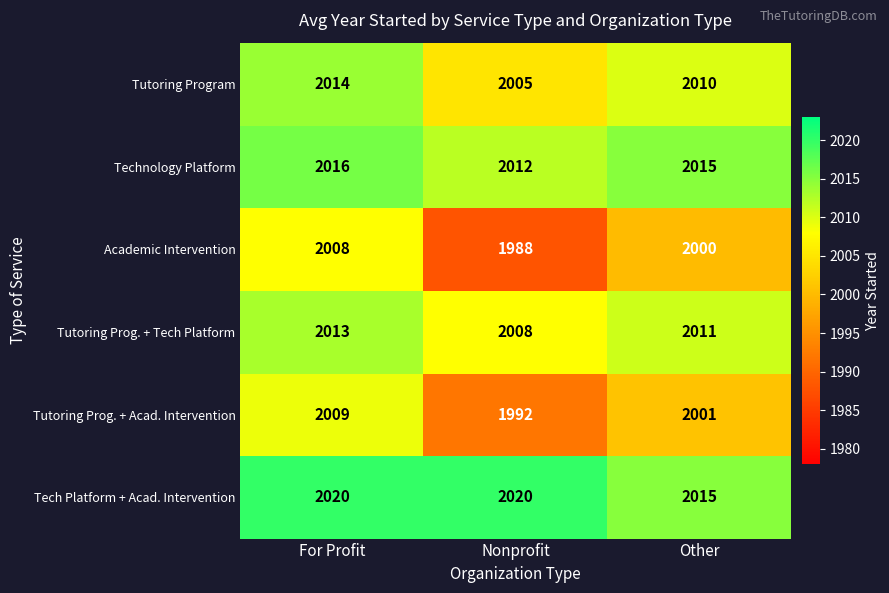

List the series in order of their peak value, highest first.

Tech Platform + Acad. Intervention, Technology Platform, Tutoring Program, Tutoring Prog. + Tech Platform, Tutoring Prog. + Acad. Intervention, Academic Intervention